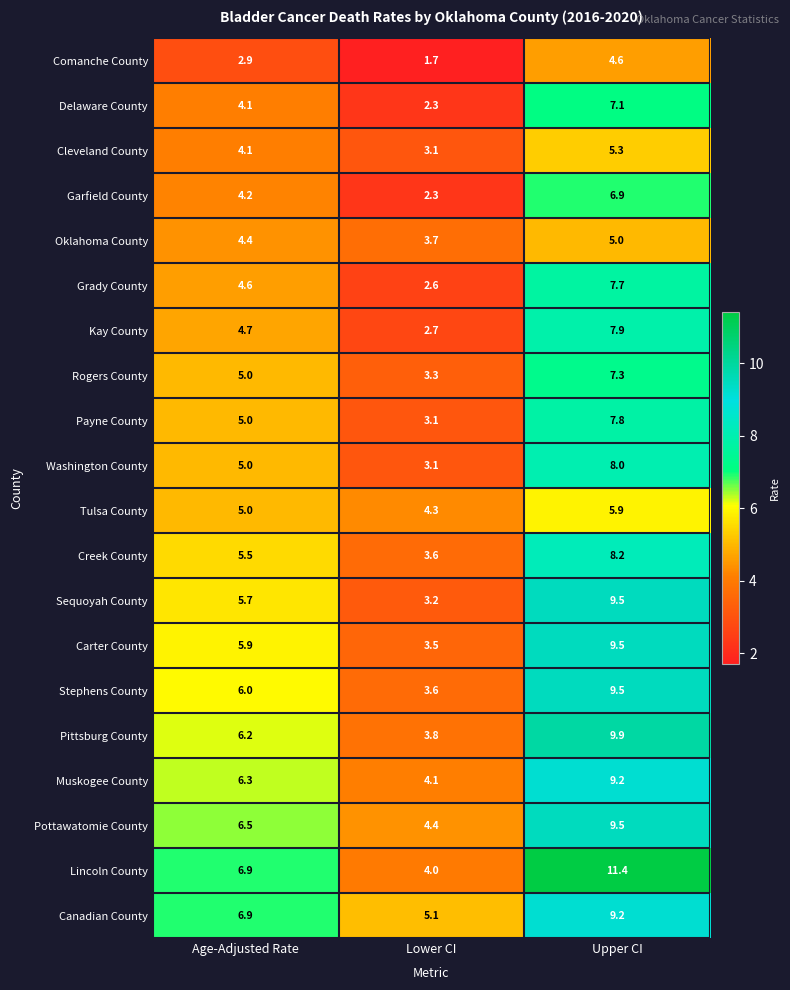

Which series changed the most between Lower CI and Upper CI?

Lincoln County